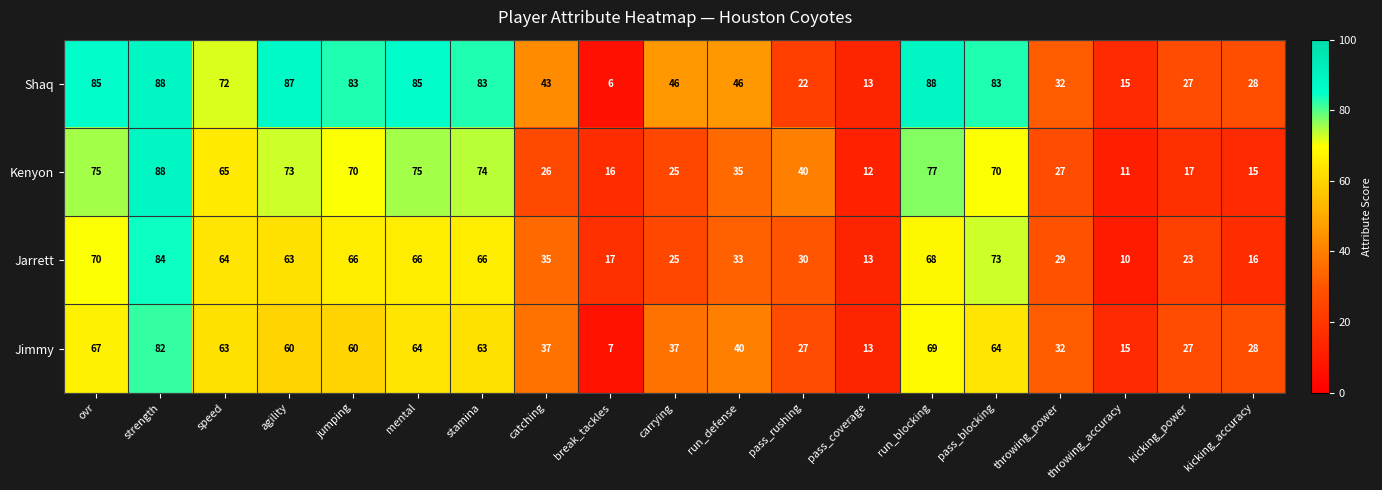

What is the spread (max minus min) of values at agility?

27